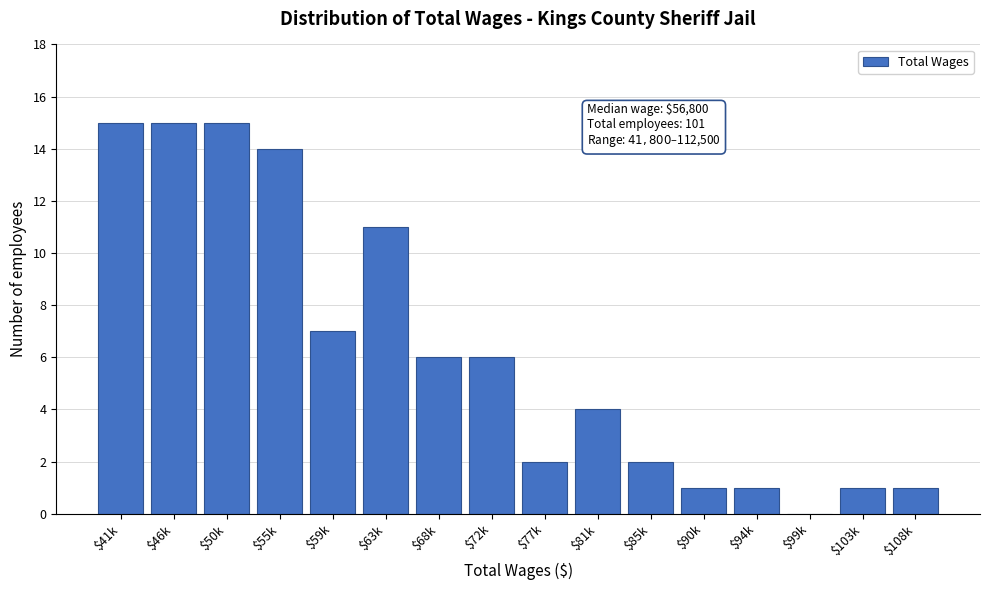

What is the sum of all values?

101